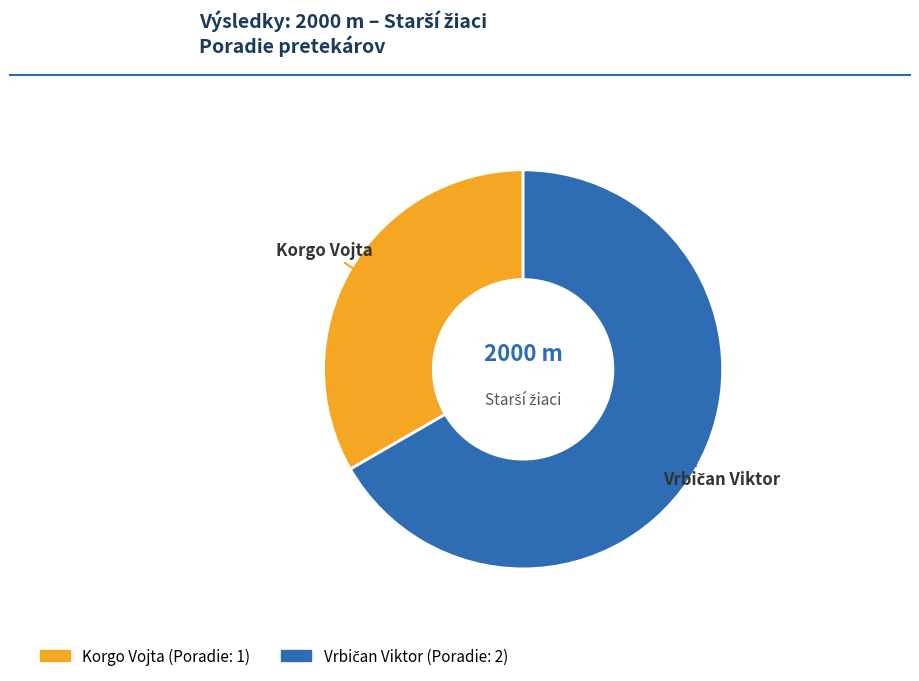

To the nearest percent, what portion does Korgo Vojta represent?

33%